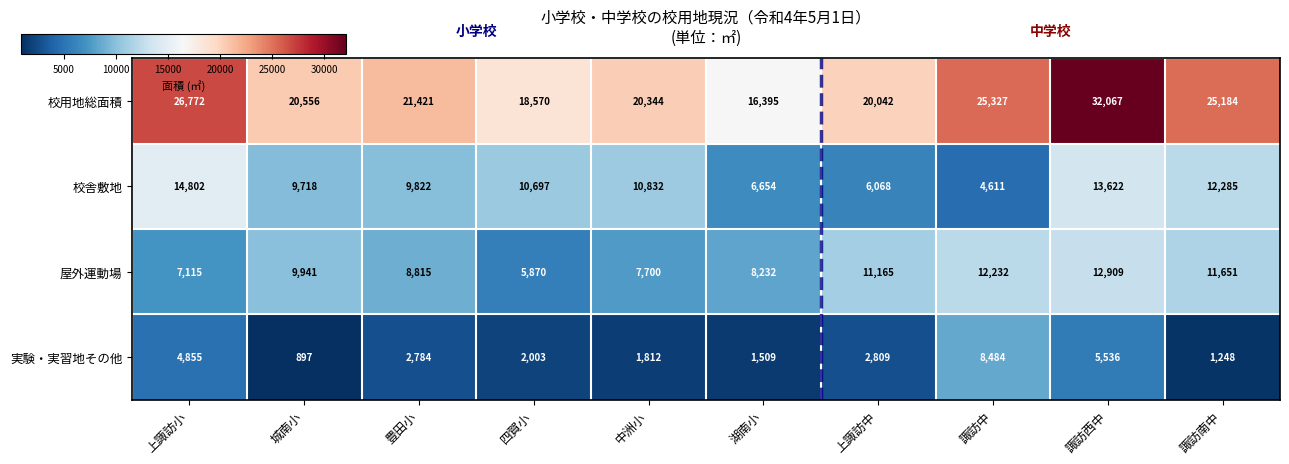

The 校舎敷地 series shows 6068 at 上諏訪中. True or false?

True